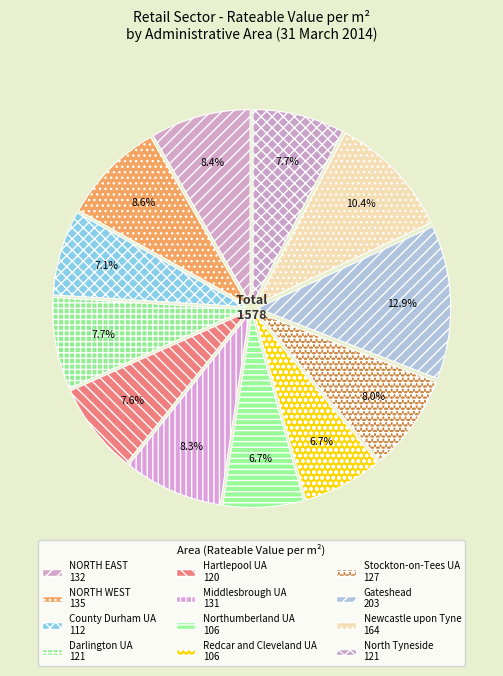

Approximately how many times larger is the value at NORTH EAST compared to NORTH WEST?

1.0